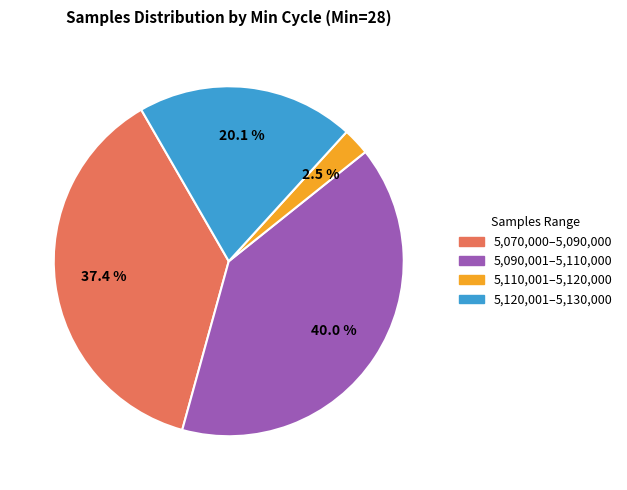

Is there any slice that represents more than half of the pie?

No